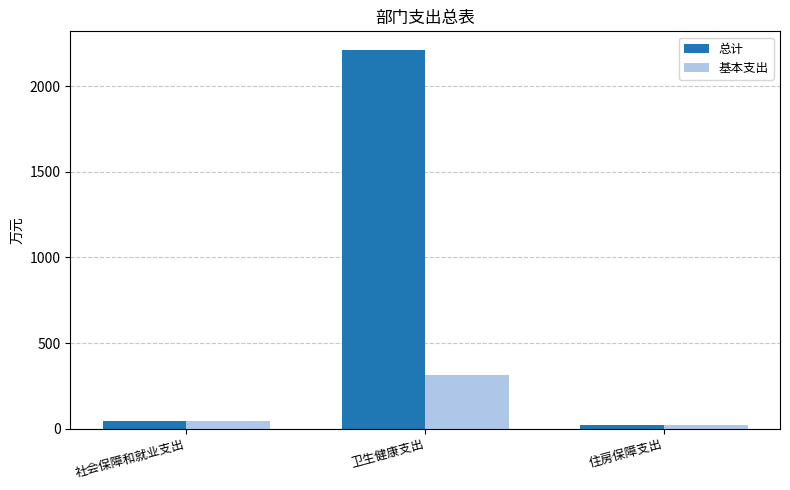

What is the difference between the maximum and minimum values in the 总计 series?

2190.5